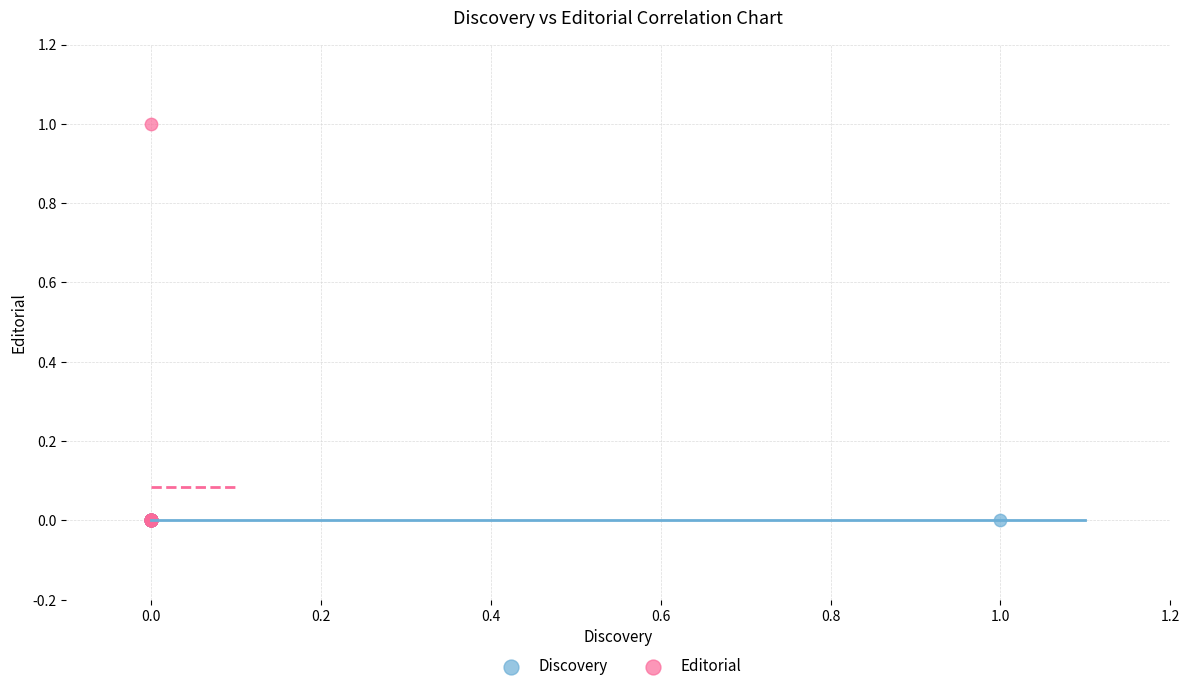

Which series reaches the maximum Y coordinate?

Editorial